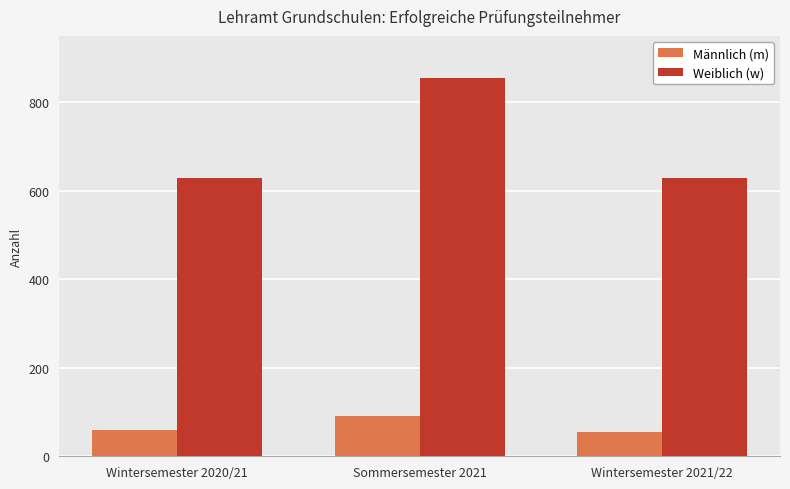

At how many categories does at least one series exceed 570?

3